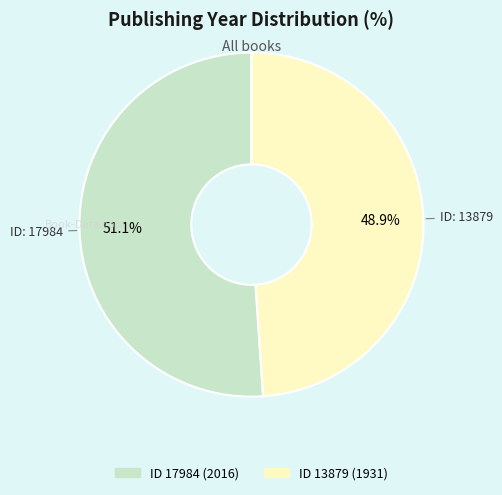

Is there a majority slice in this chart?

Yes